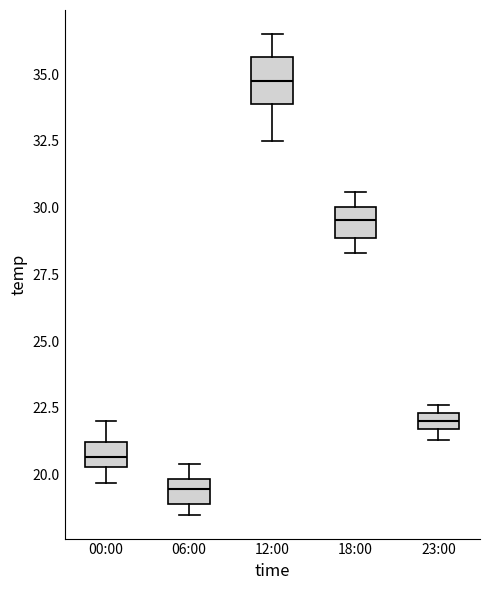

Where is the lower edge of the box for 06:00 on the y-axis? The values are not printed on the chart, so give them approximately, as read against the axis.

19.0